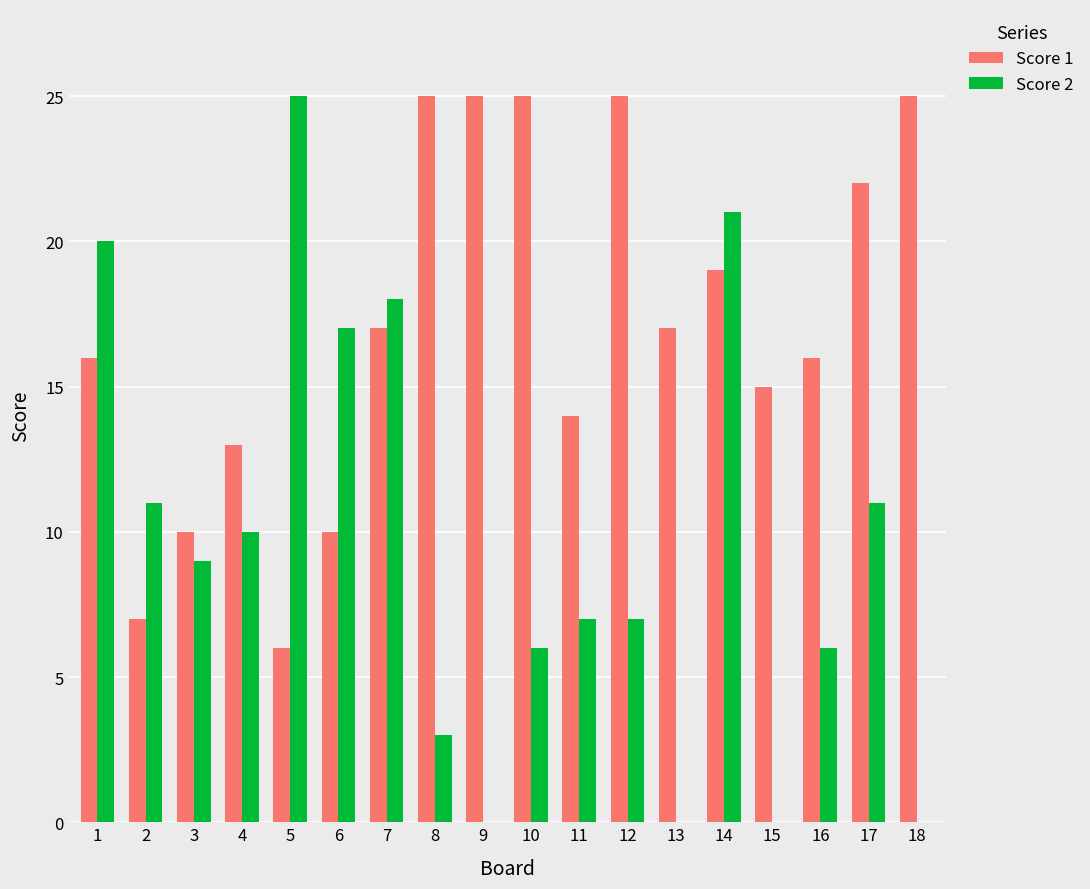

Count the number of categories in the chart.

18